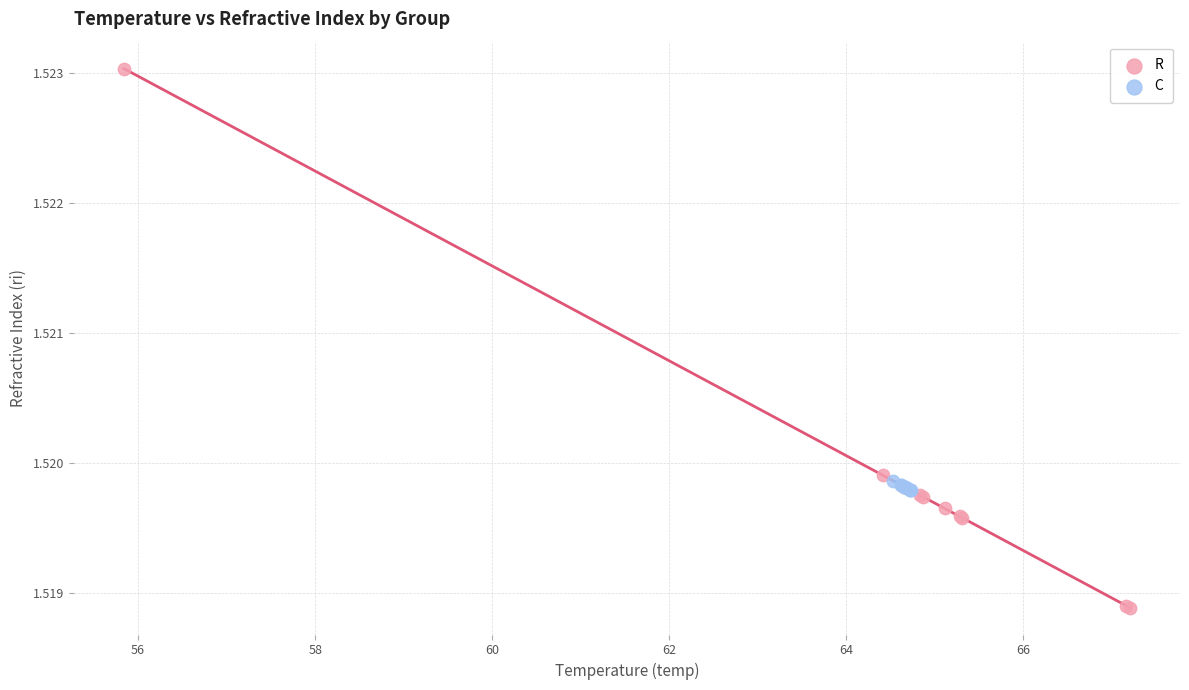

Which series contains the highest Y value?

R